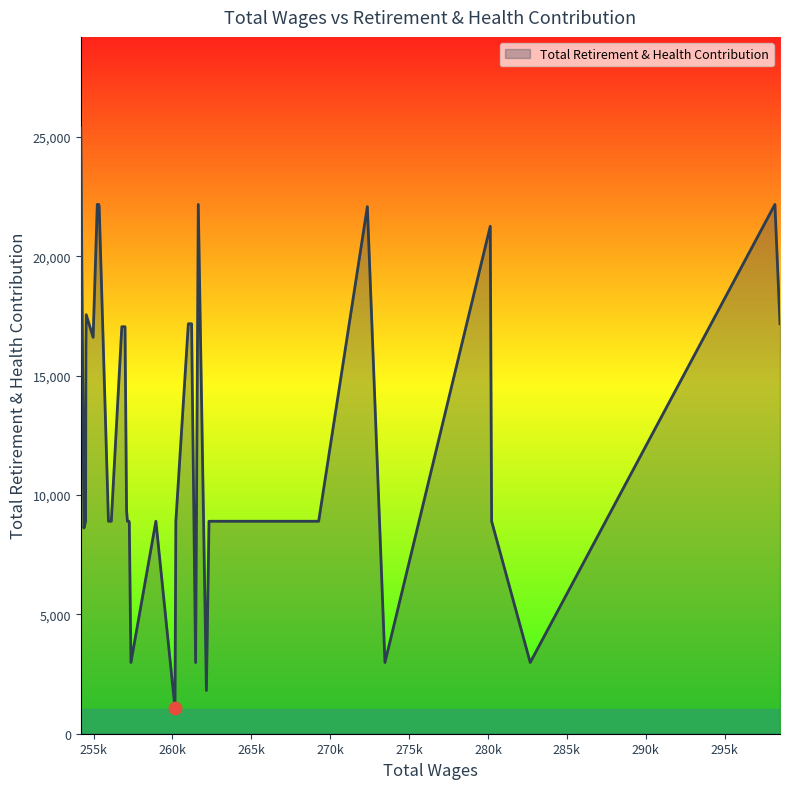

Between 23 and 33, which is larger?

33